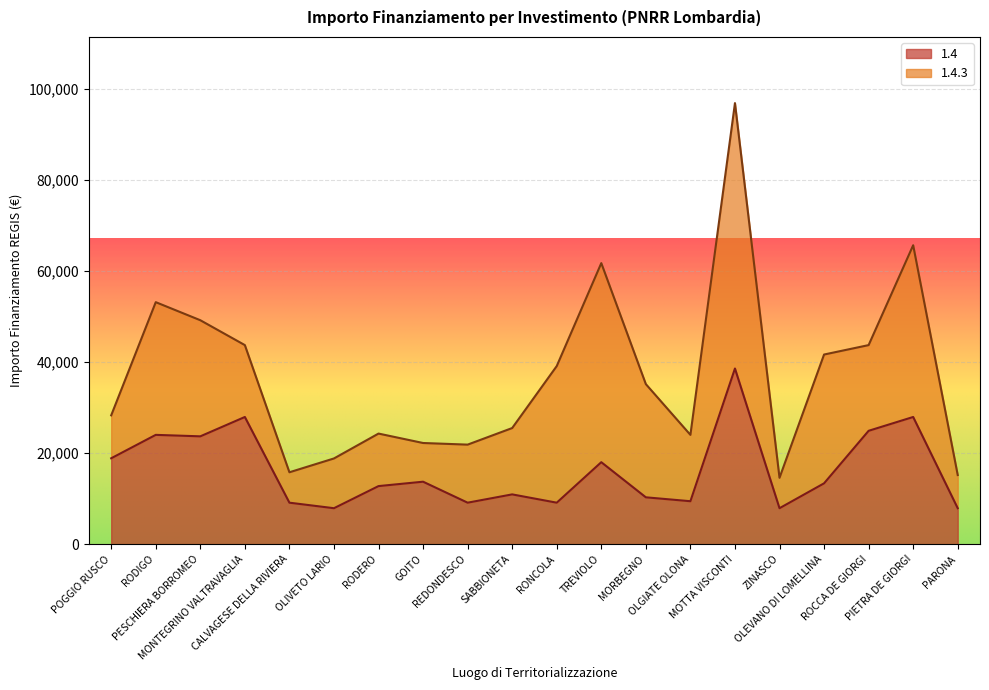

Where is the first local maximum?

RODIGO